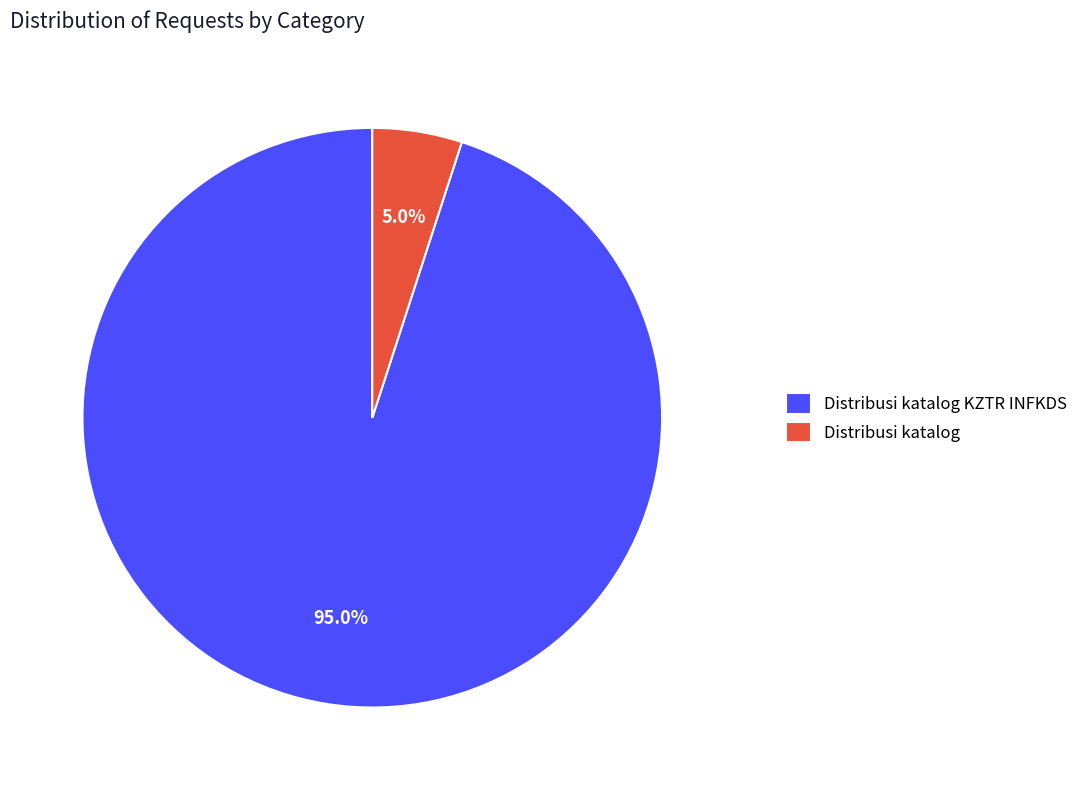

Which slice is the largest?

Distribusi katalog KZTR INFKDS